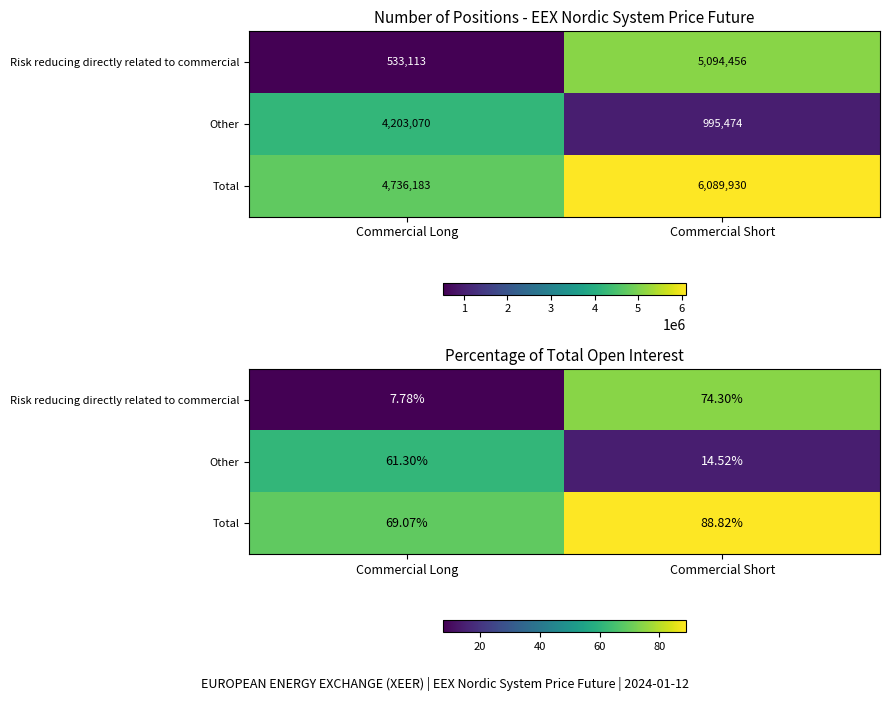

Is it true that Other equals 14.5 at Commercial Short?

True